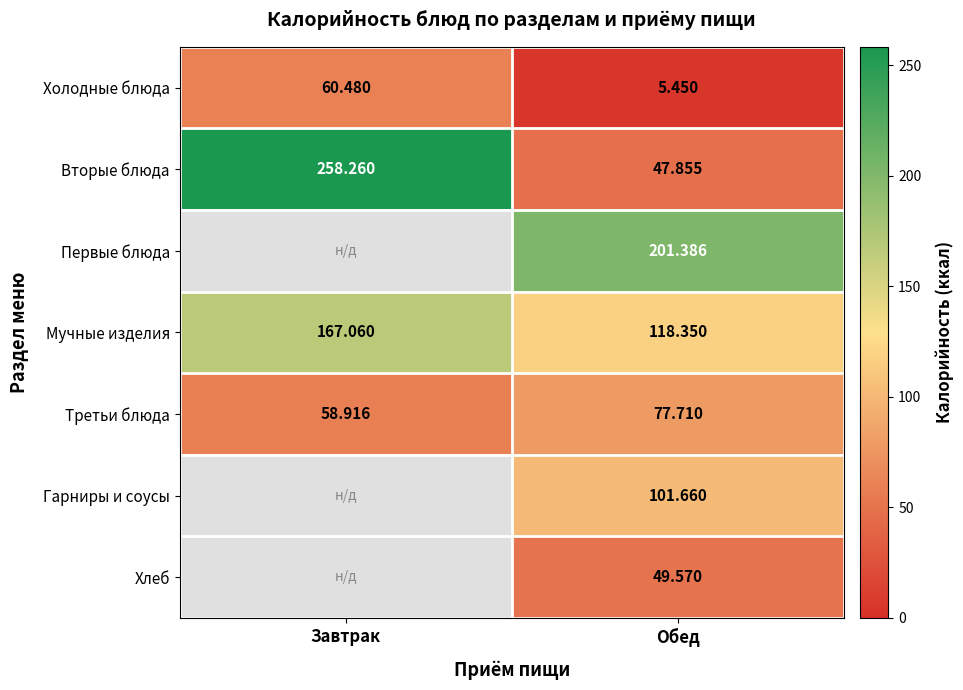

Where is Вторые блюда nearest to the value 153?

Обед